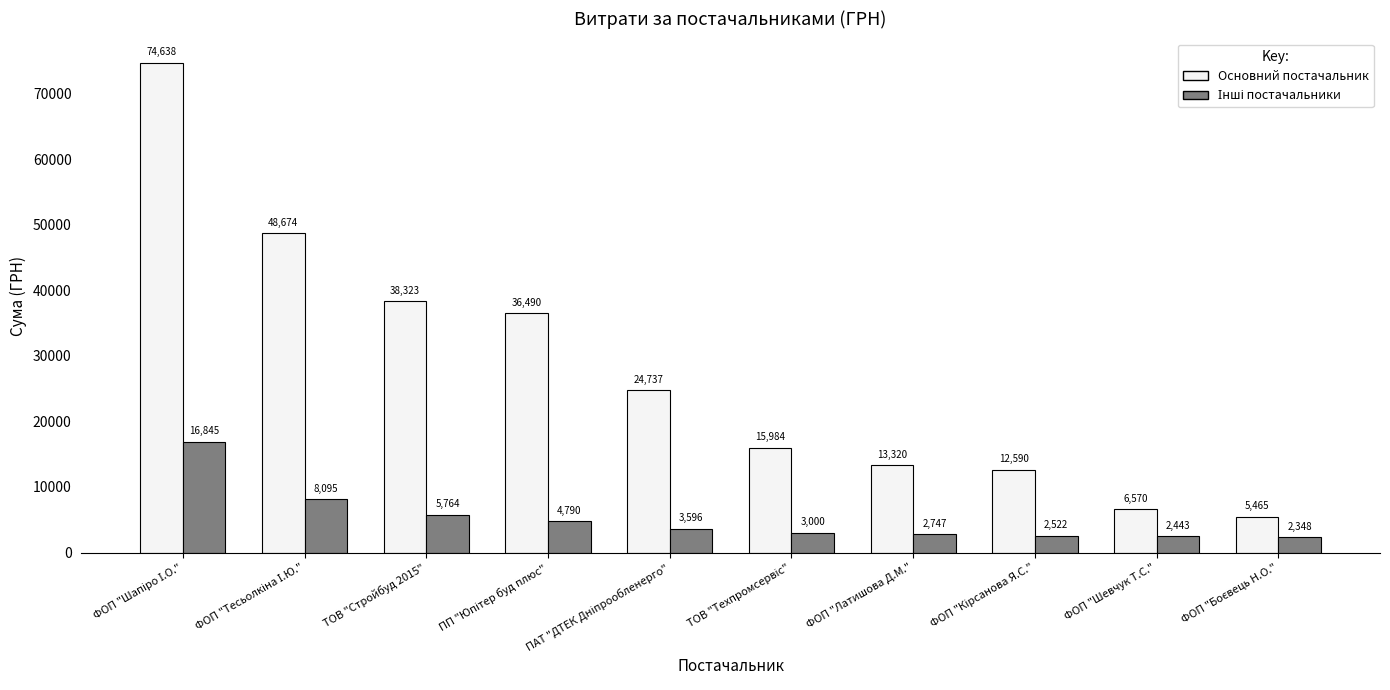

Count the number of data series in this chart.

2